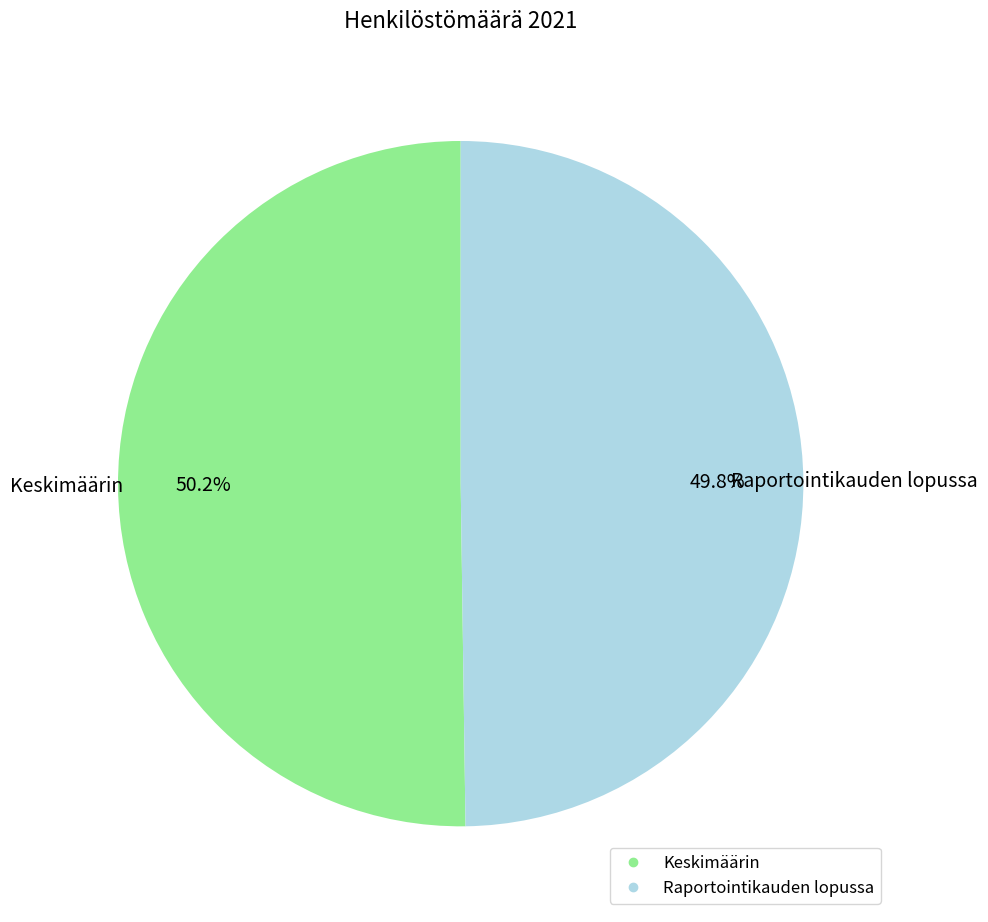

To the nearest percent, what is the combined percentage of Keskimäärin and Raportointikauden lopussa?

100%